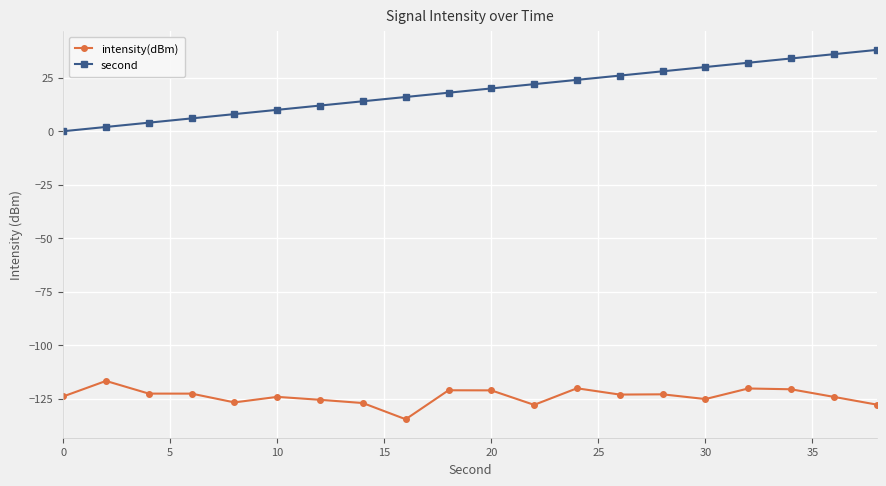

Which series has the largest total across all categories?

second